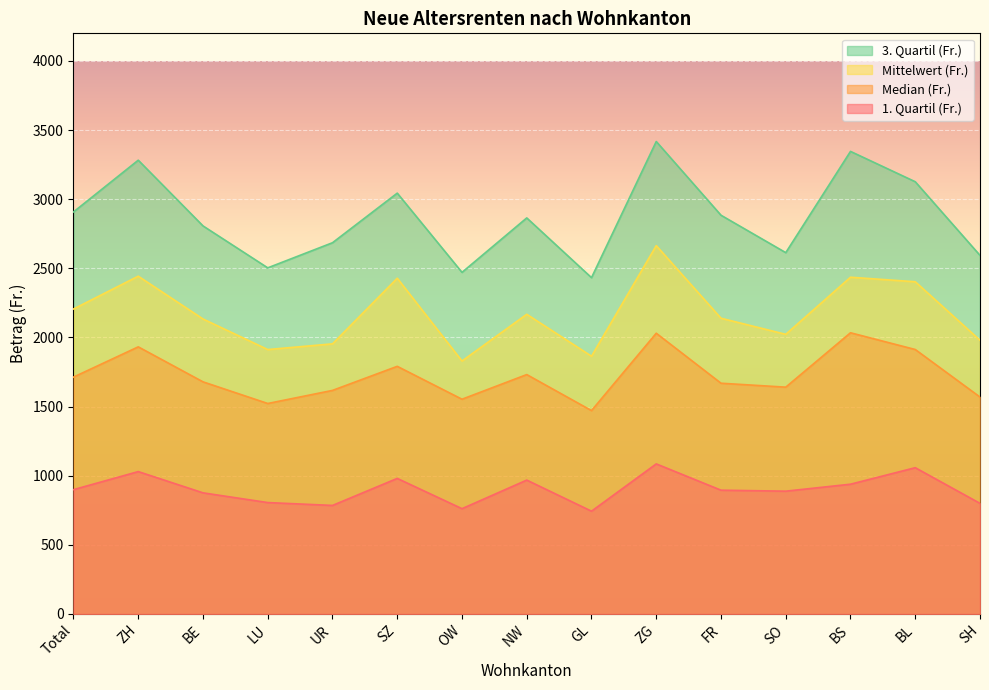

In Median (Fr.), how many points are lower than both neighbors (excluding endpoints)?

4